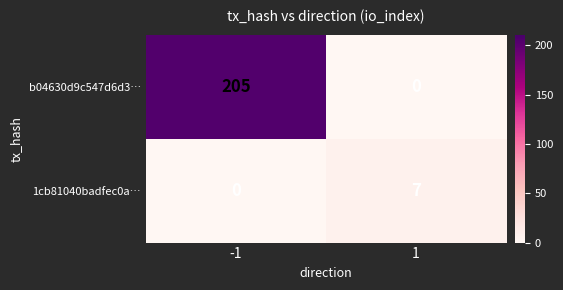

Reading left to right, extract all data points from this chart.

b04630d9c547d6d3…: -1=205	1=0
1cb81040badfec0a…: -1=0	1=7